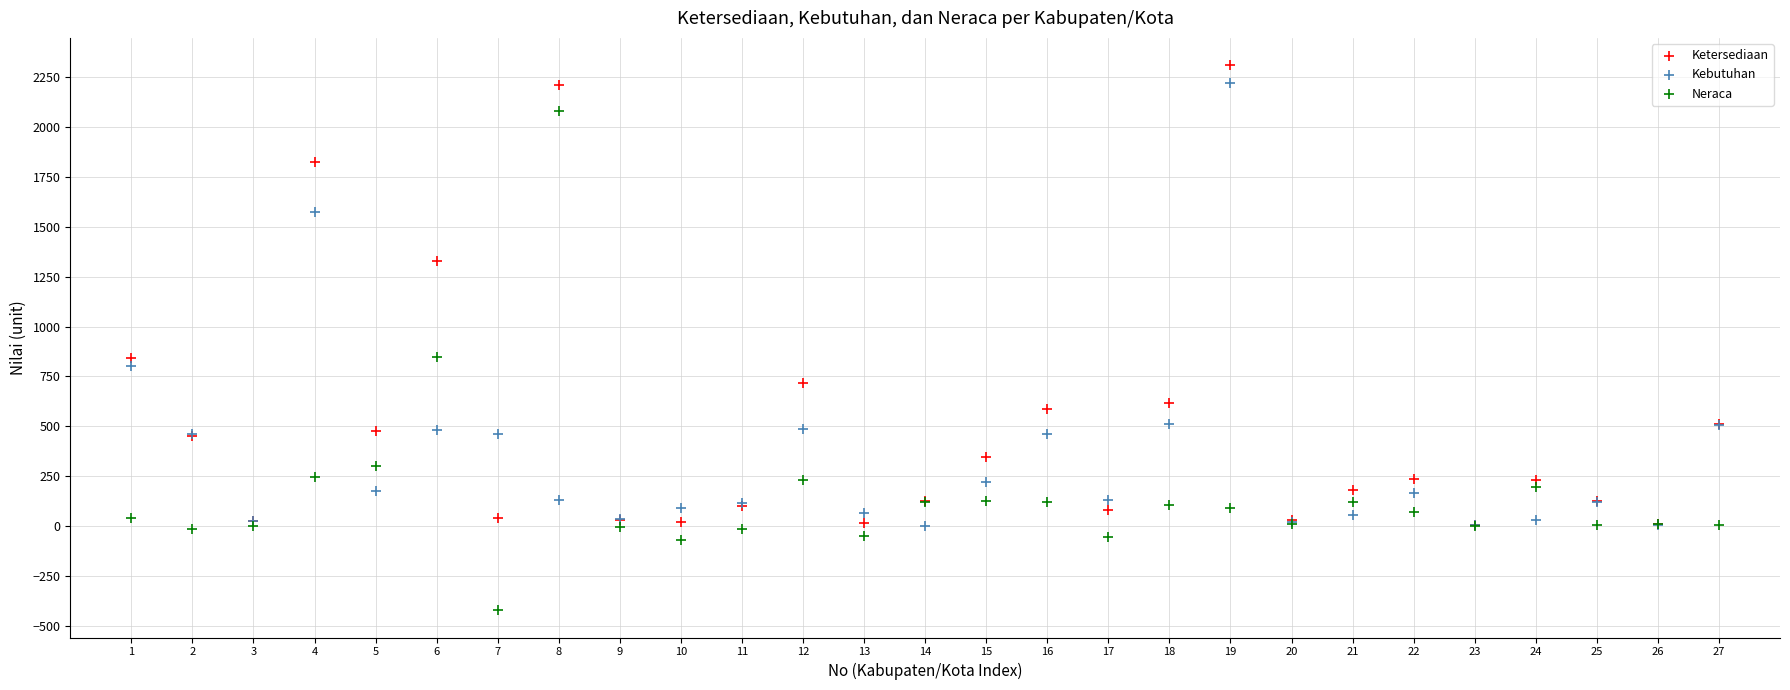

Which series has the largest Y range (max minus min)?

Neraca